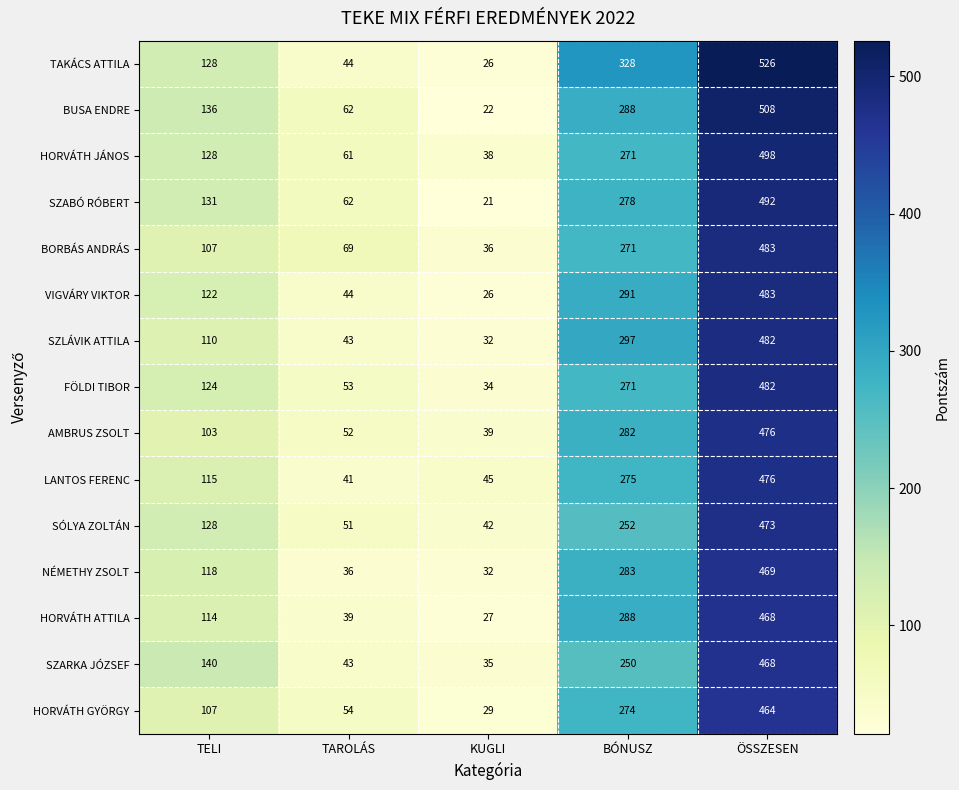

What is the difference between the NÉMETHY ZSOLT values at BÓNUSZ and ÖSSZESEN?

186